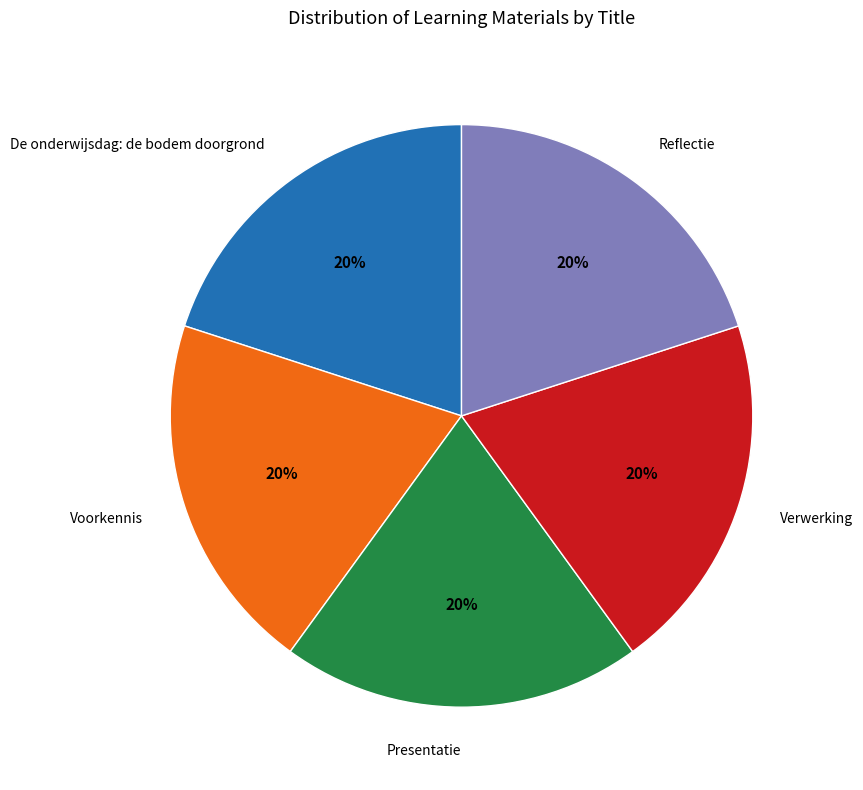

Is it true that Reflectie is 11% of the pie?

False